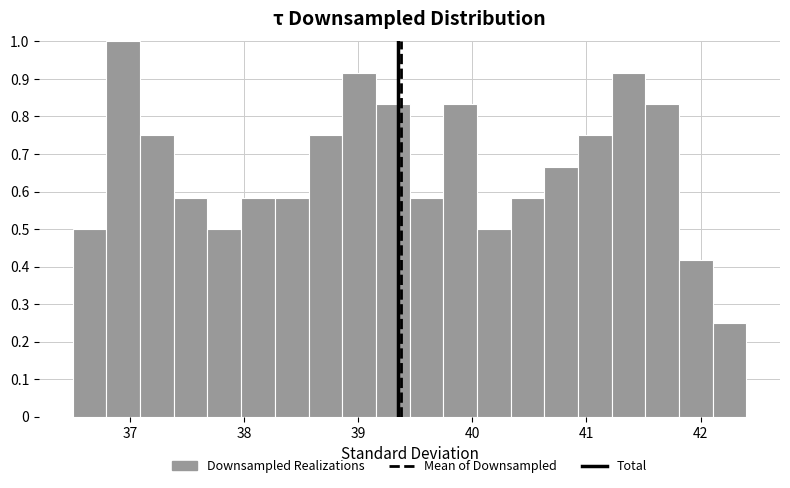

Read against the x-axis, roughly where is the centre of the tallest bar?

36.9